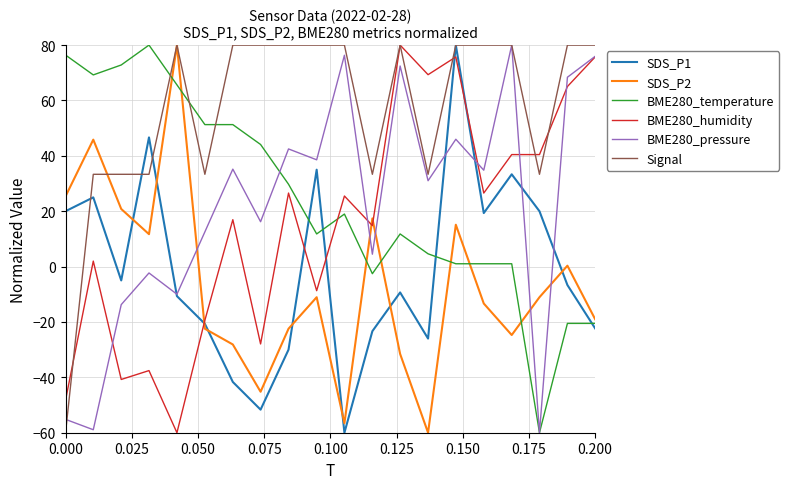

How many positive values does the BME280_humidity series have?

13